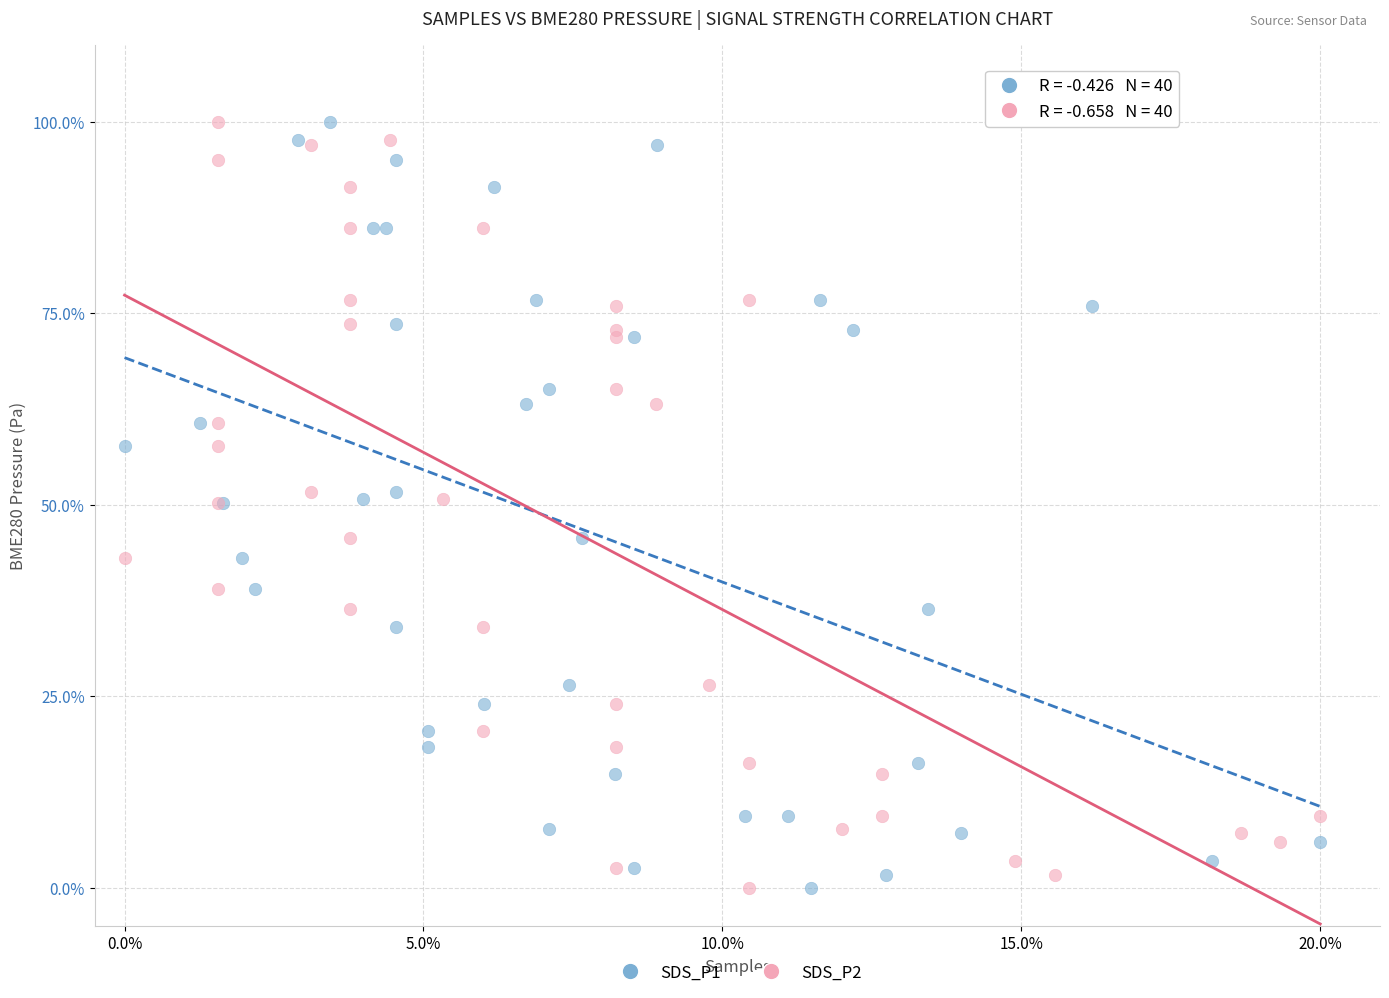

What are all the series names shown in the legend?

SDS_P1, SDS_P2